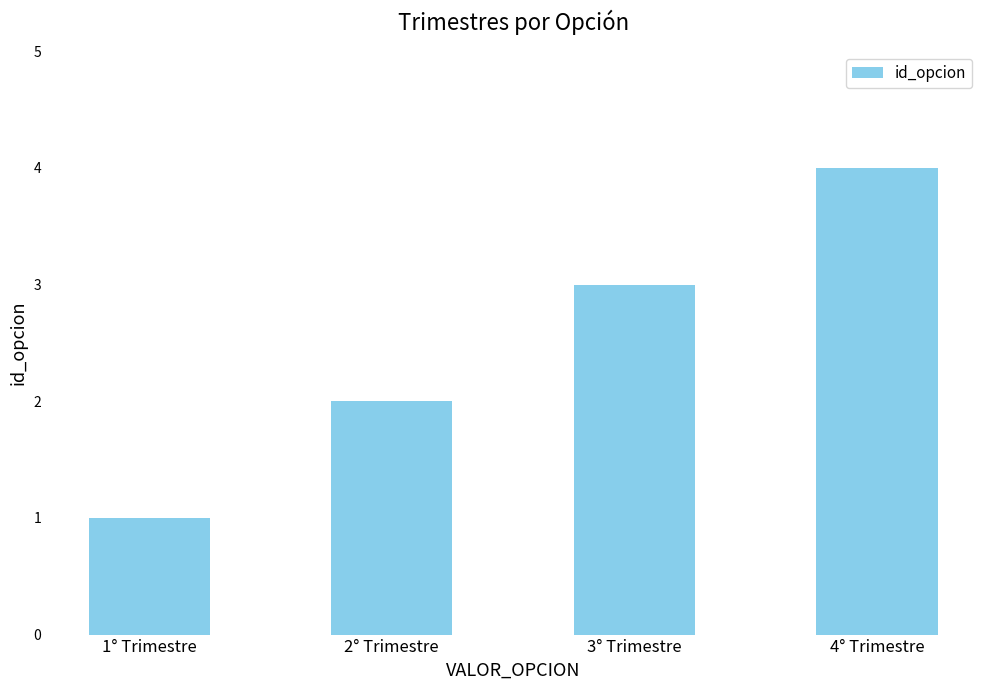

The value at 3° Trimestre is 3. True or false?

True